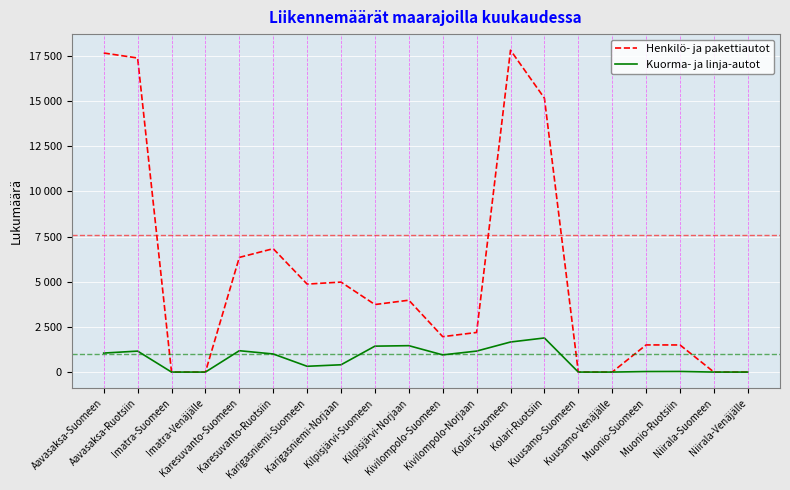

True or false: Henkilö- ja pakettiautot and Kuorma- ja linja-autot cross at least once.

False